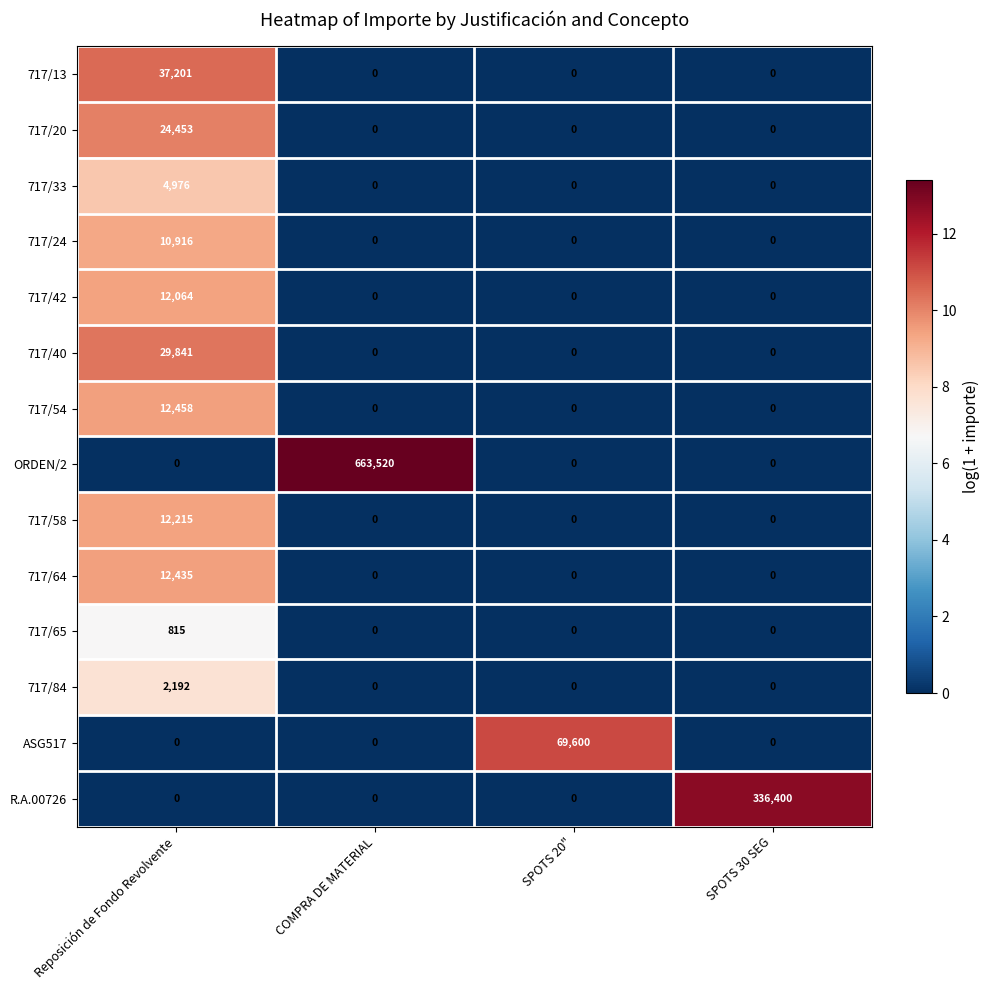

What is the total value across all series at Reposición de Fondo Revolvente?

159566